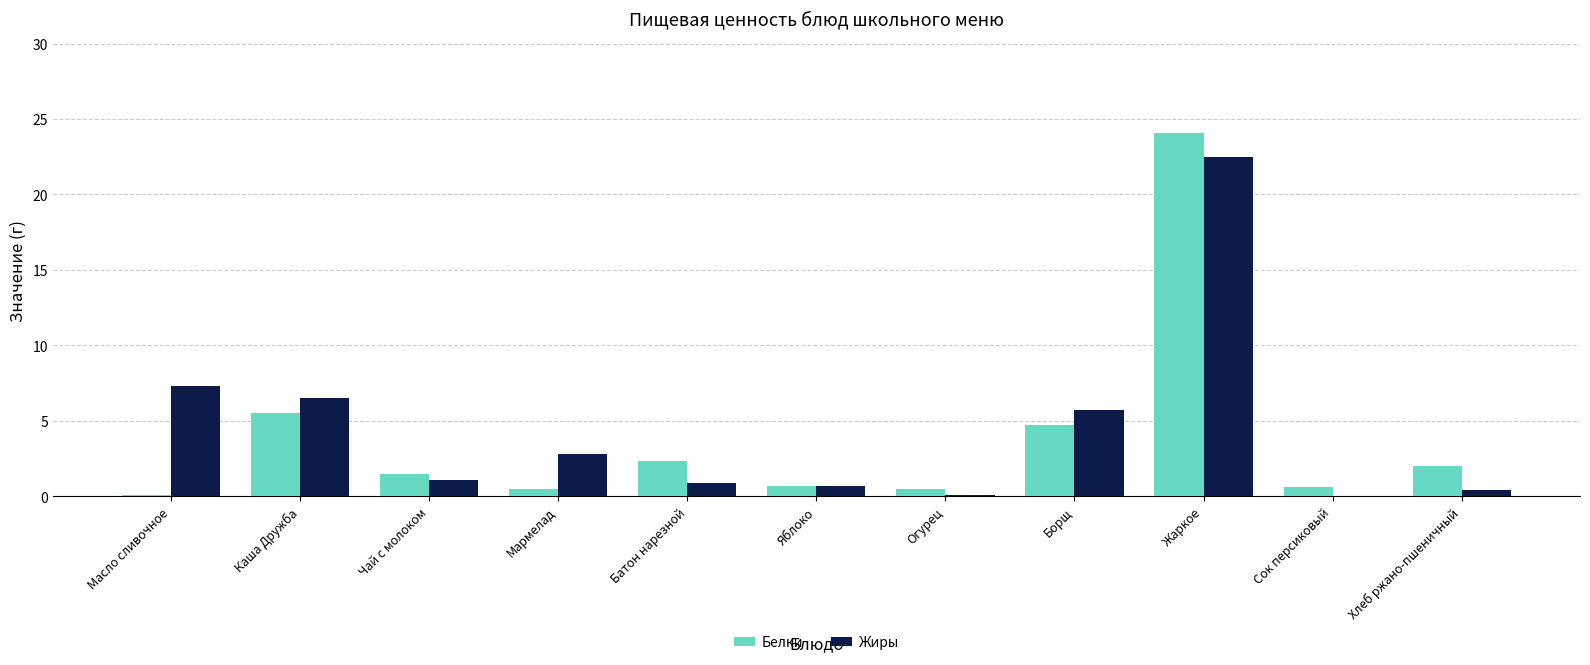

Where is Жиры nearest to the value 11?

Масло сливочное